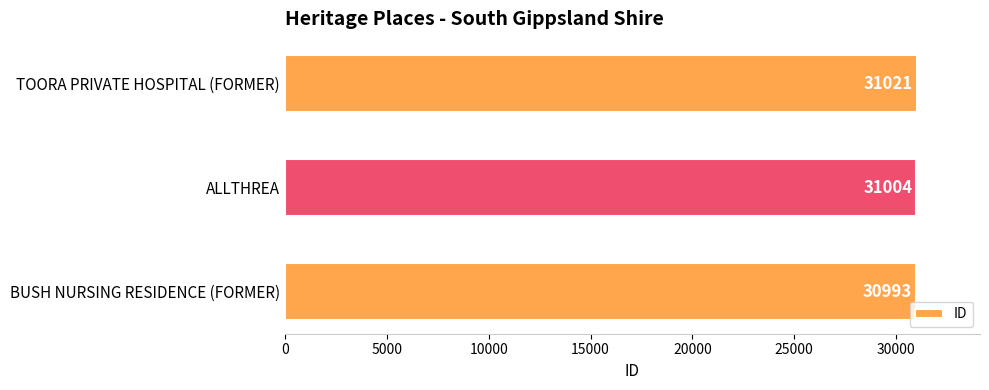

List the labels in order of value, smallest first.

BUSH NURSING RESIDENCE (FORMER), ALLTHREA, TOORA PRIVATE HOSPITAL (FORMER)